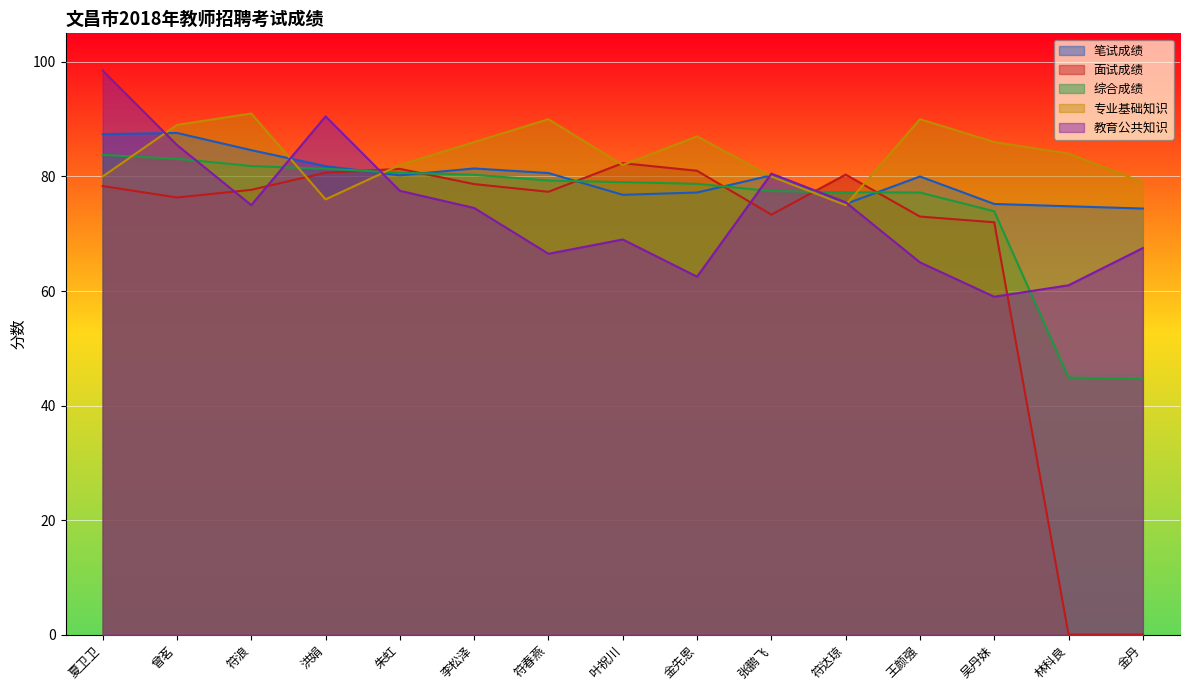

Does the chart display data point markers on the line(s)?

No